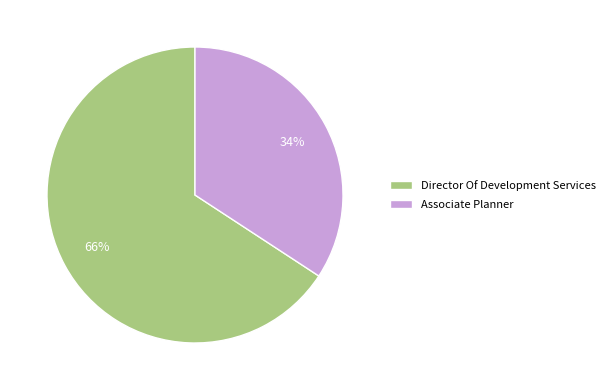

Rank the categories by value from lowest to highest.

Associate Planner, Director Of Development Services